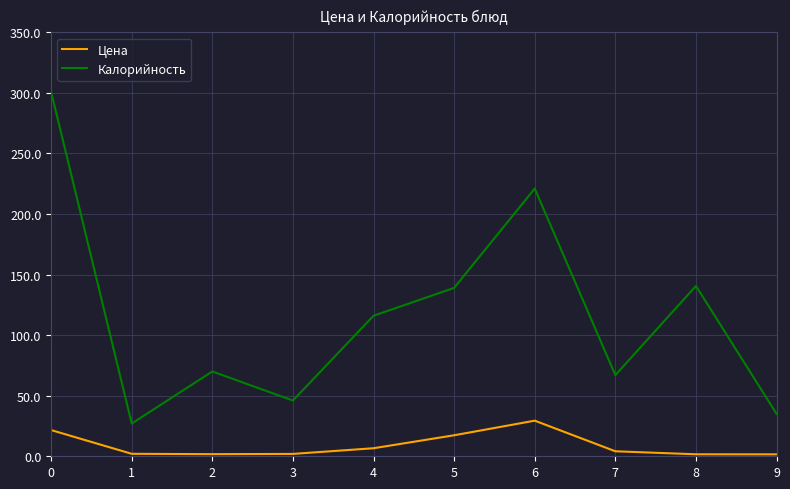

List the series in order of their peak value, highest first.

Калорийность, Цена